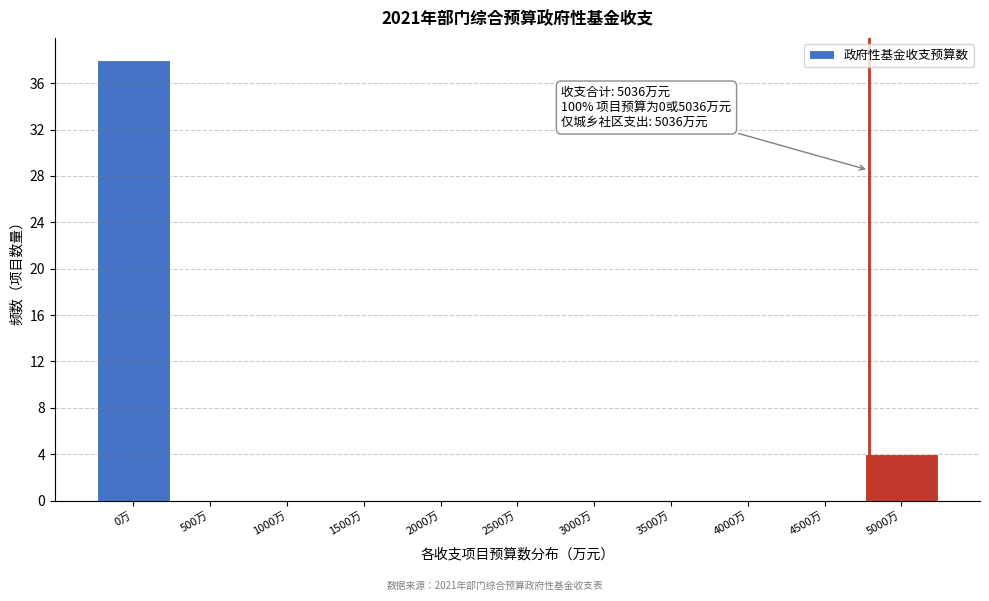

Reading right to left, extract all data points from this chart.

5000万=4	4500万=0	4000万=0	3500万=0	3000万=0	2500万=0	2000万=0	1500万=0	1000万=0	500万=0	0万=38